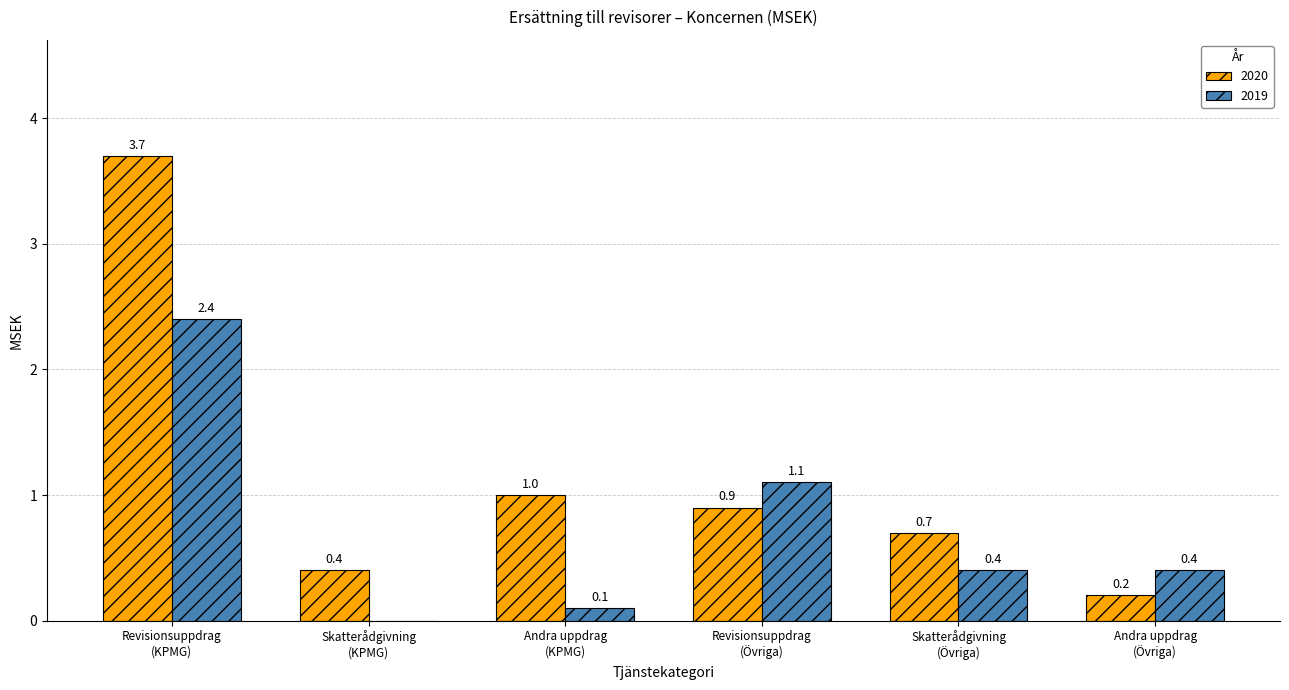

What are all the series names shown in the legend?

2020, 2019